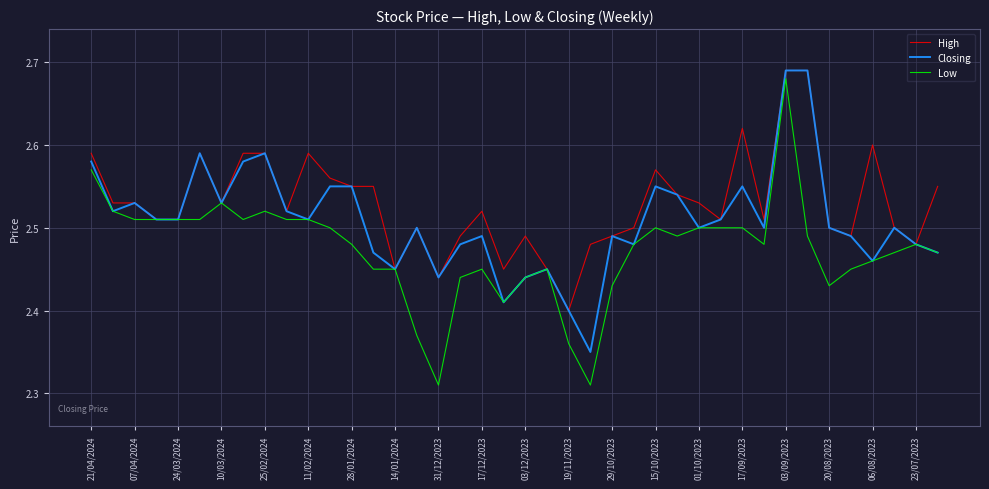

Which series has the largest total across all categories?

High